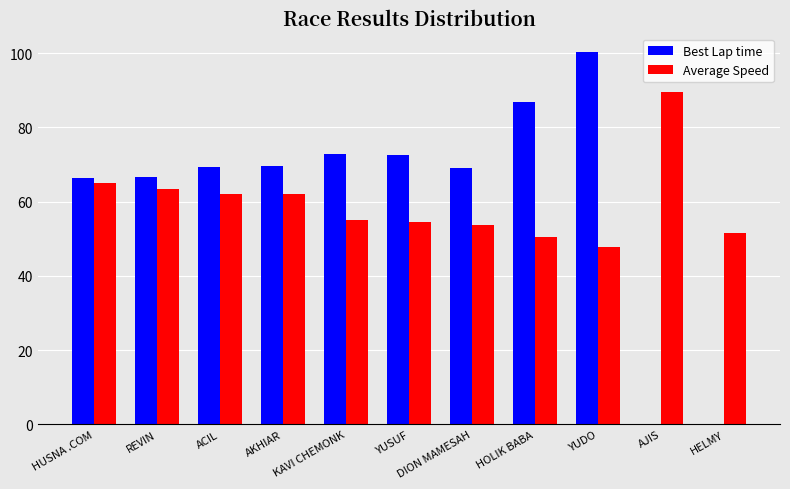

What is the highest value of the Best Lap time series?

100.2